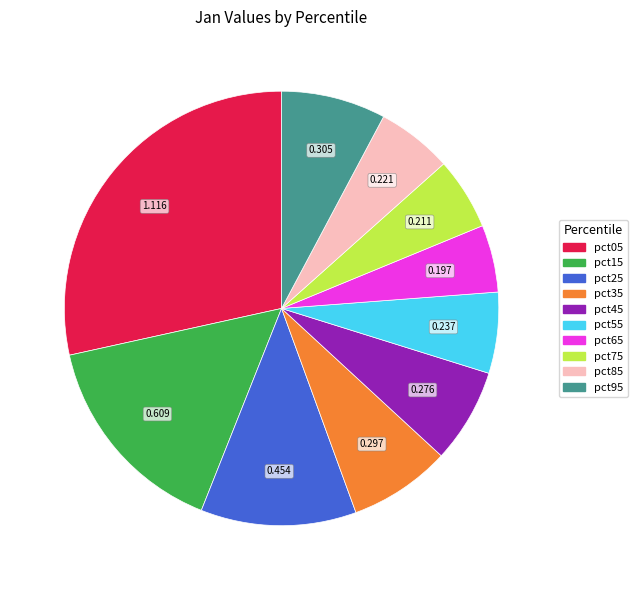

Is it true that pct05 is 23% of the pie?

False